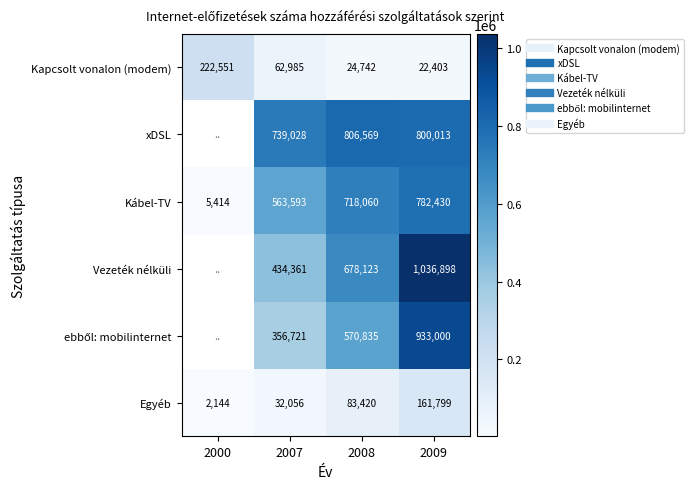

Which series has the largest range (max minus min)?

Kábel-TV